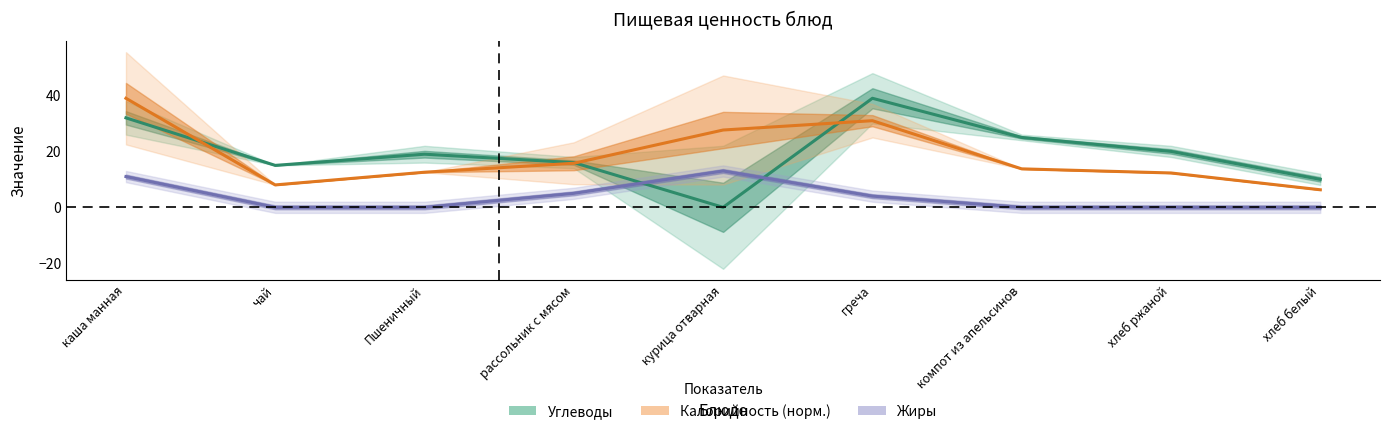

Which label corresponds to the largest value in the chart?

греча